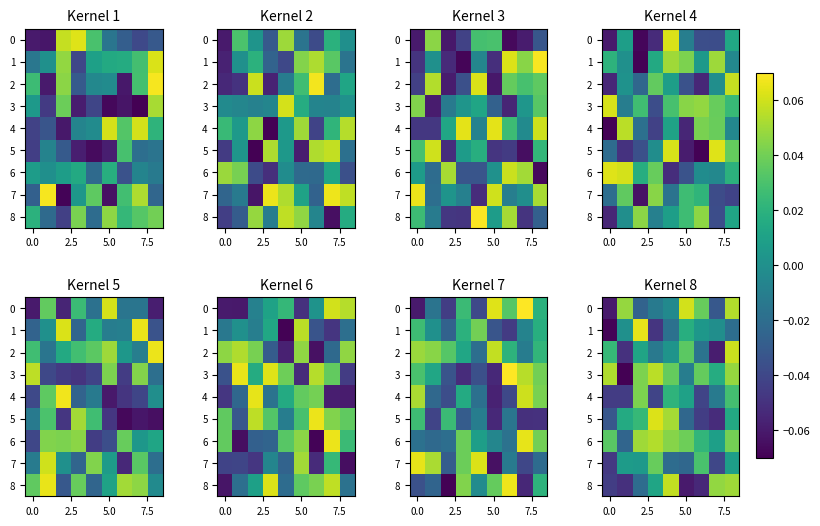

What is the smallest value displayed?

-0.1